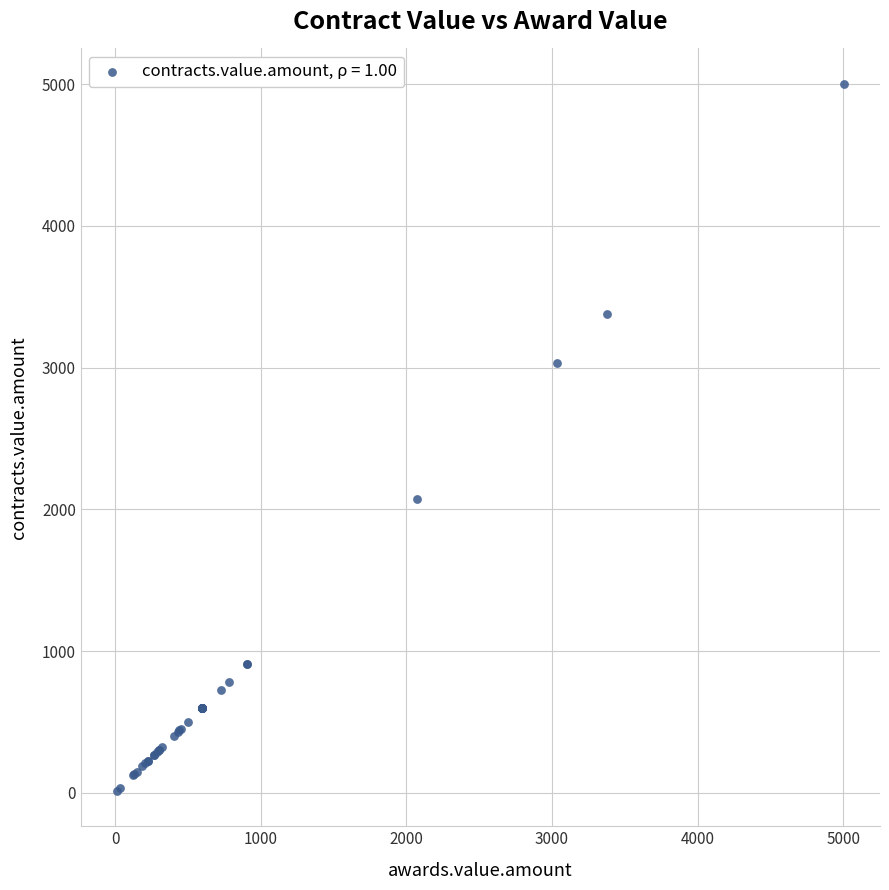

What Y value in the scatter plot is closest to 2508?

2070.0